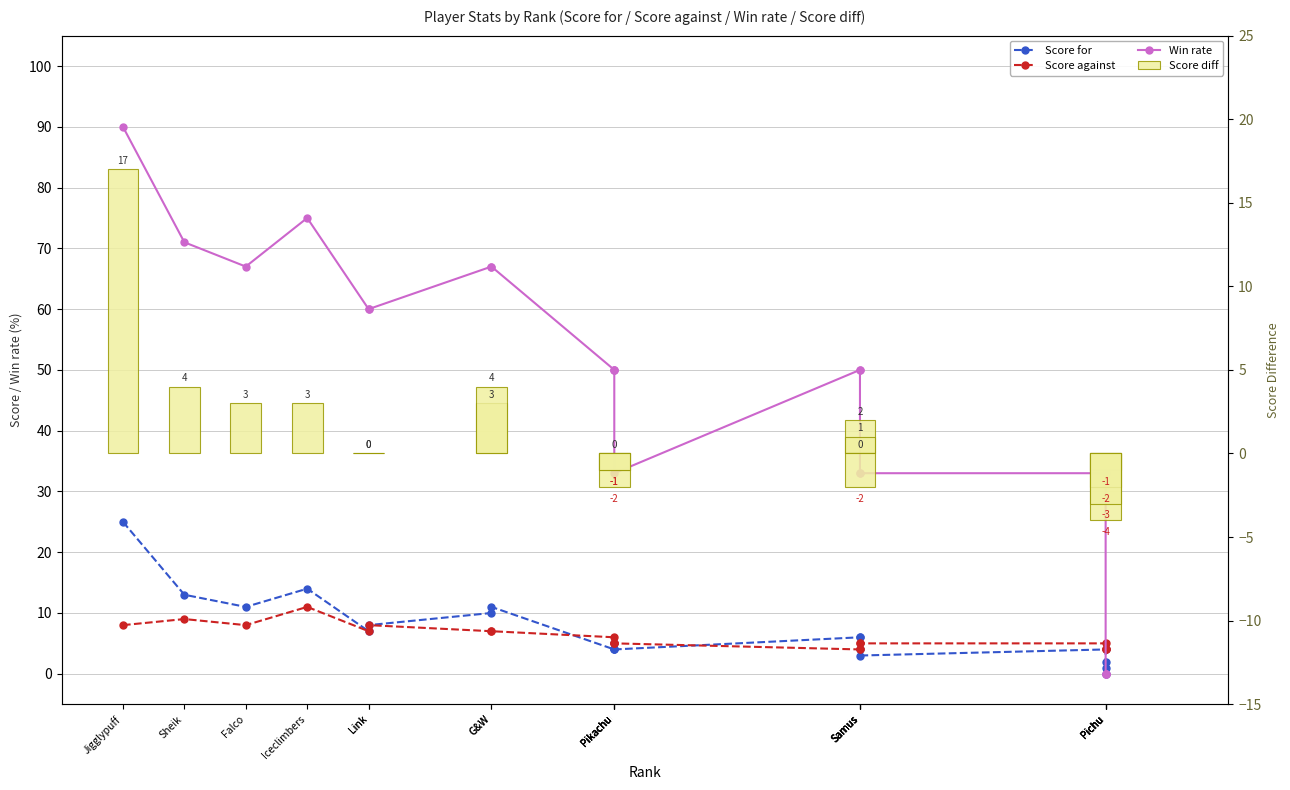

Which series has the largest total across all categories?

Win rate